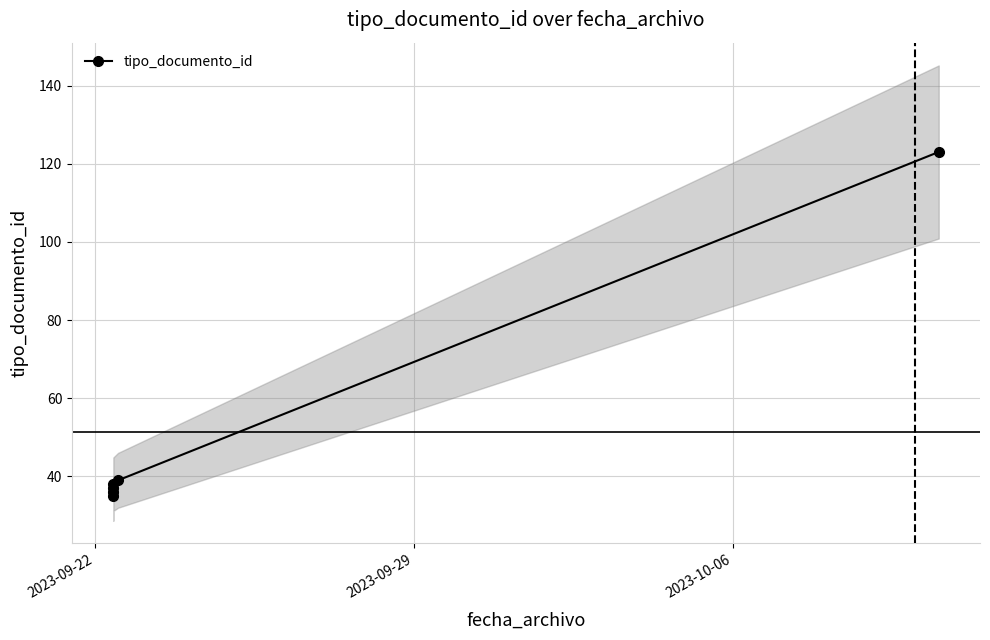

Reading left to right, list all the values displayed in this chart.

35	36	37	38	39	123